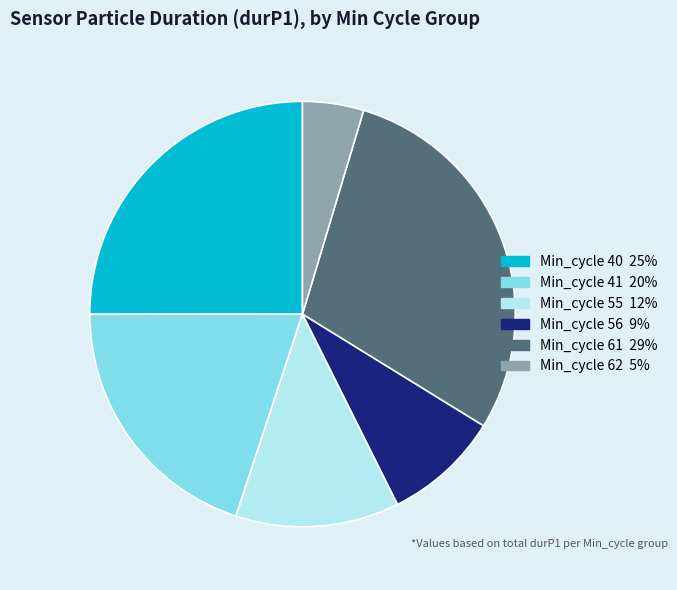

Is there a majority slice in this chart?

No